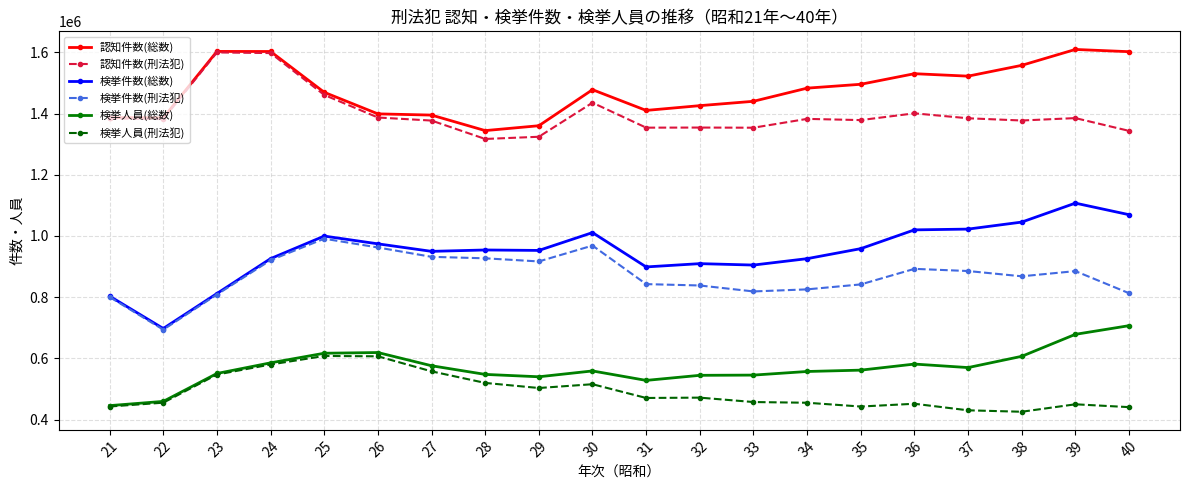

True or false: 検挙件数(総数) and 検挙人員(総数) intersect in this chart.

False